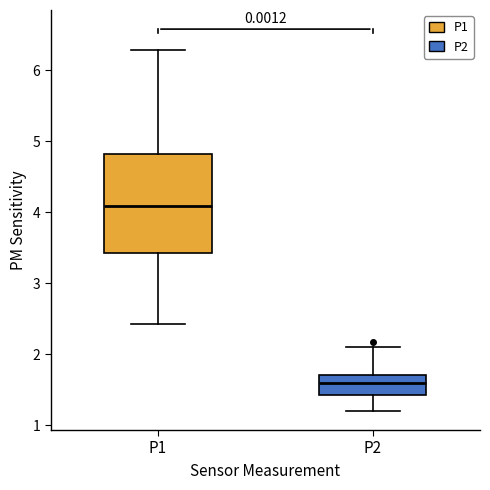

Where does the upper whisker of the box for P2 end on the y-axis? The values are not printed on the chart, so give them approximately, as read against the axis.

2.1